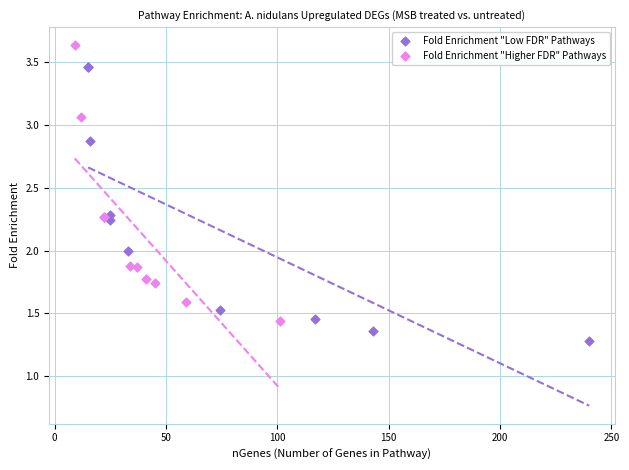

Which series contains the highest Y value?

Fold Enrichment "Higher FDR" Pathways